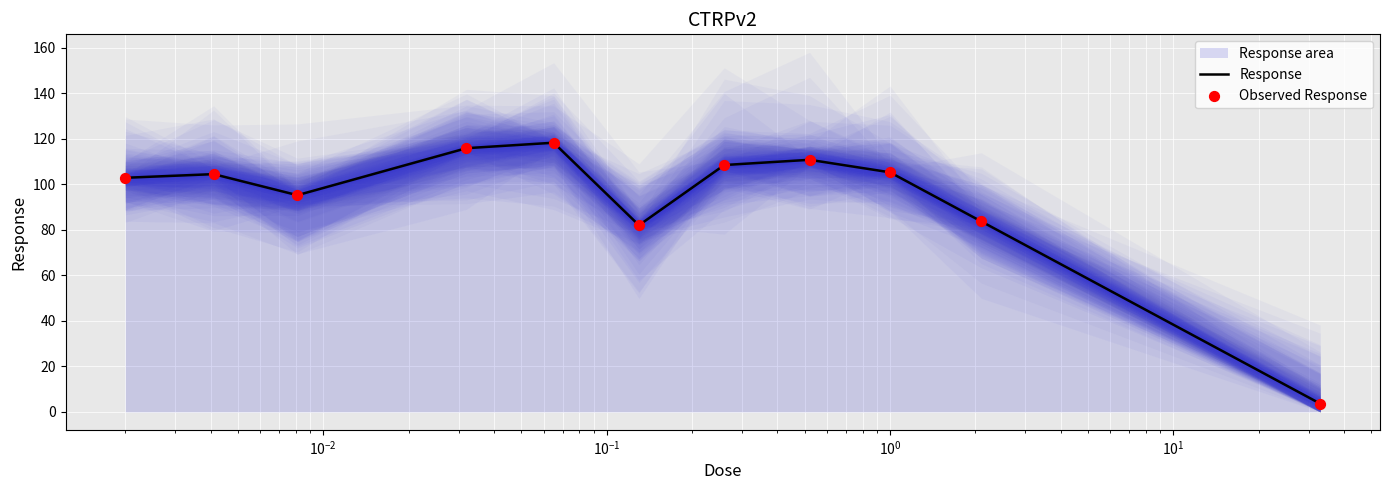

Which series has the largest Y range (max minus min)?

Response